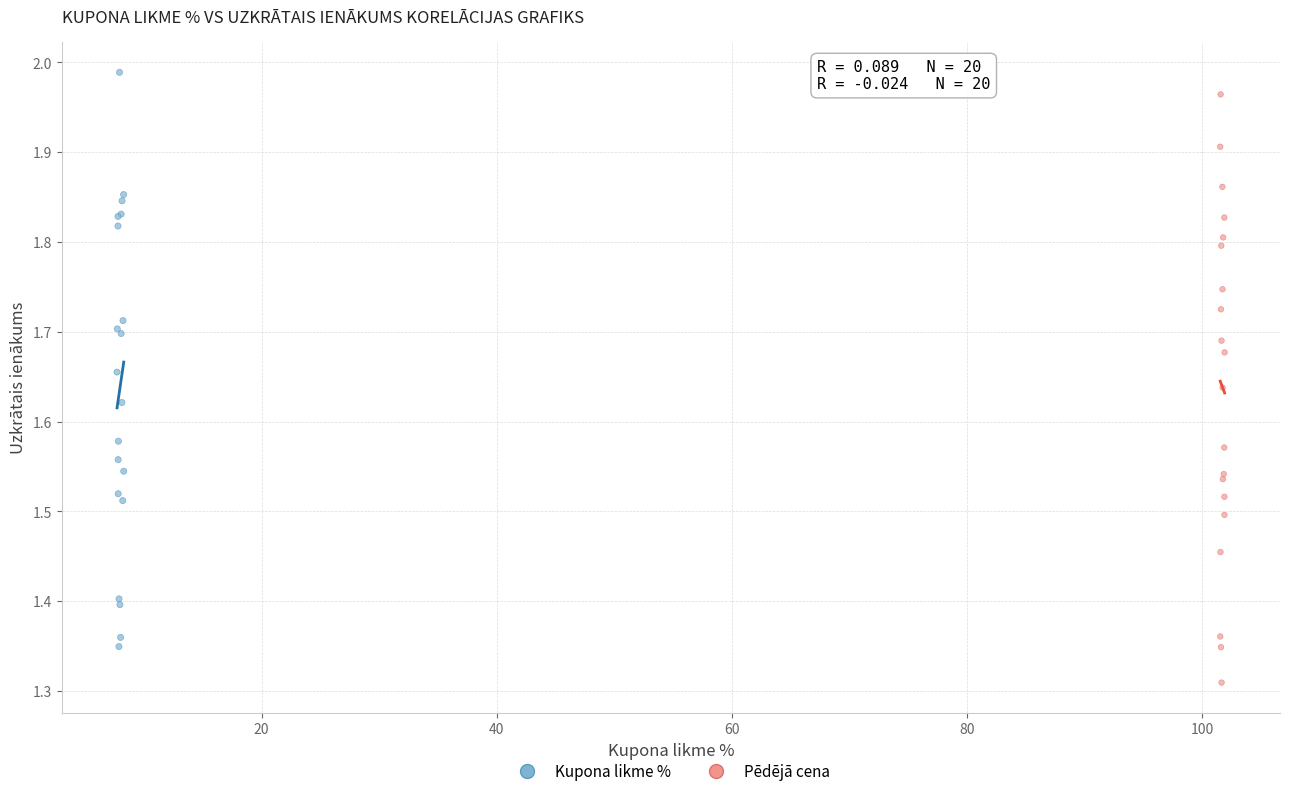

What are all the series names shown in the legend?

Kupona likme %, Pēdējā cena